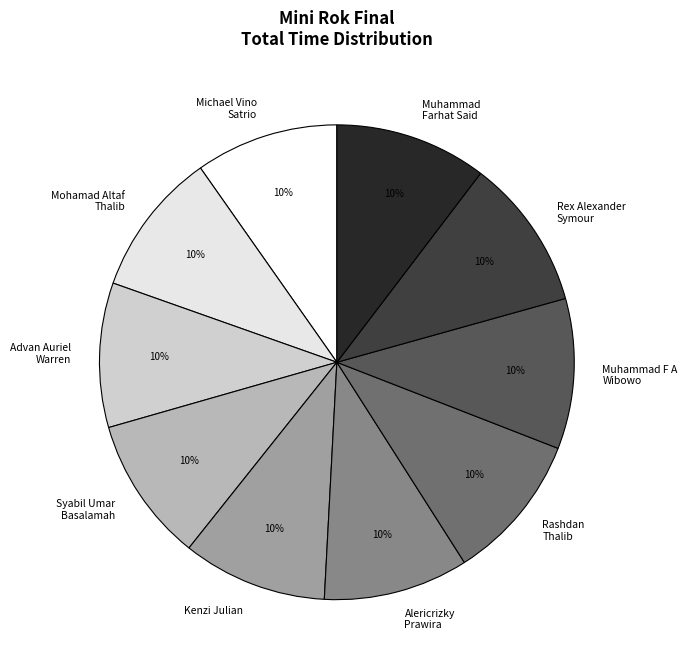

To the nearest percent, what is the combined percentage of Michael Vino Satrio and Mohamad Altaf Thalib?

20%